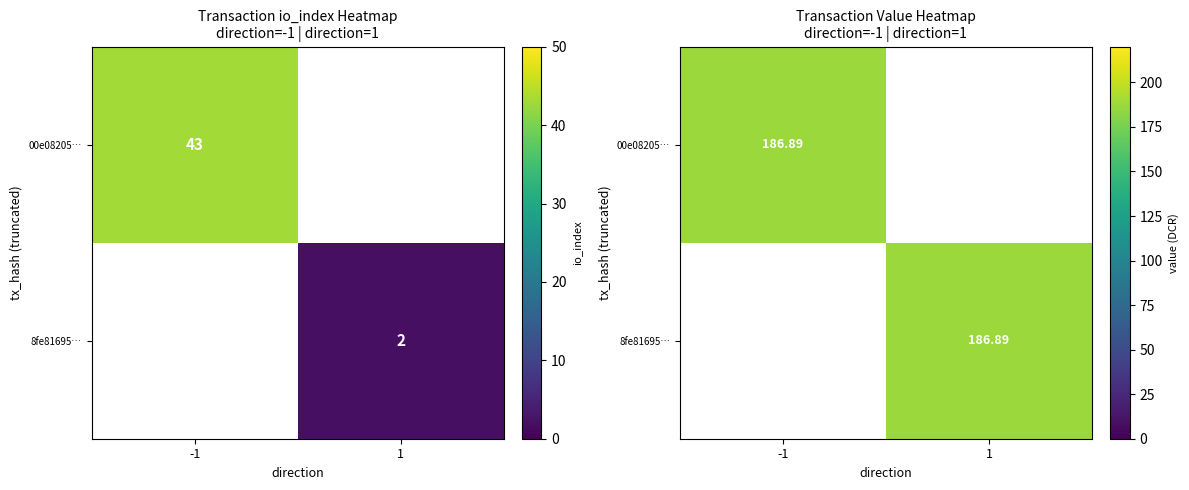

Where is 00e08205fb3e8990cbb9d20e6a8c0c5ad2ca4ee nearest to the value 92?

io_index